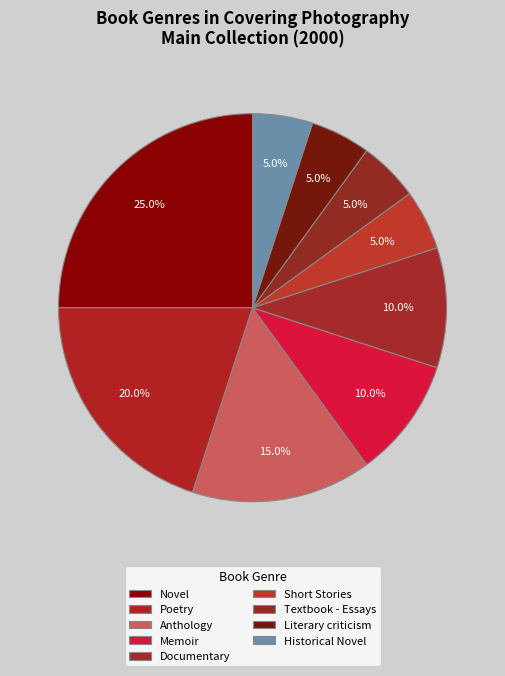

Combined, do Documentary and Novel account for over 50%?

No